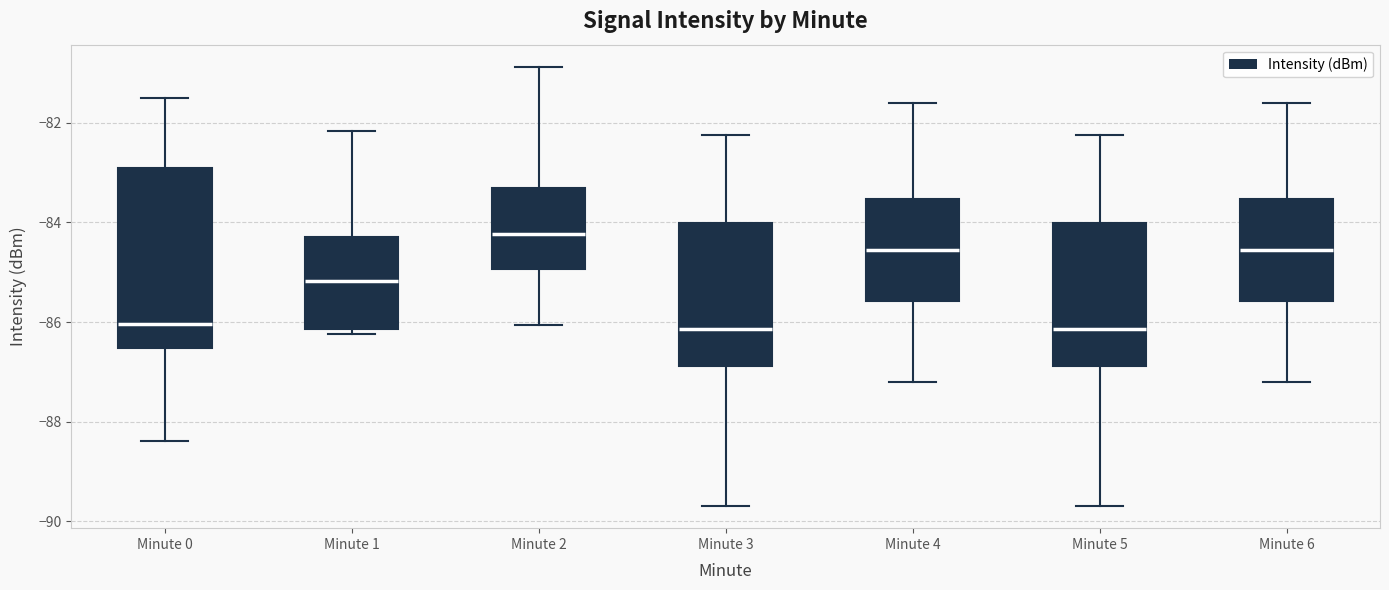

Comparing the boxes themselves (not the whiskers), which one is the tallest?

Minute 0